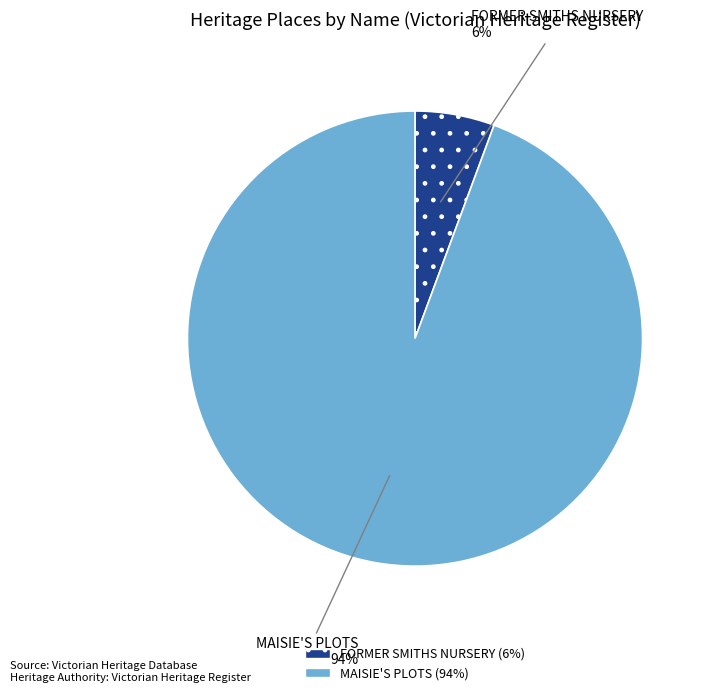

Which category has the smallest portion of the pie?

FORMER SMITHS NURSERY